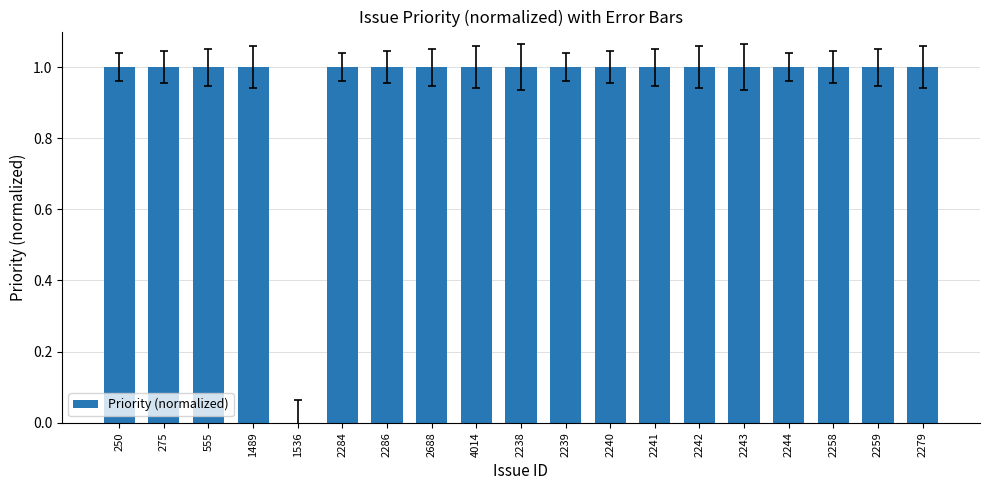

Read the value at 2259.

1